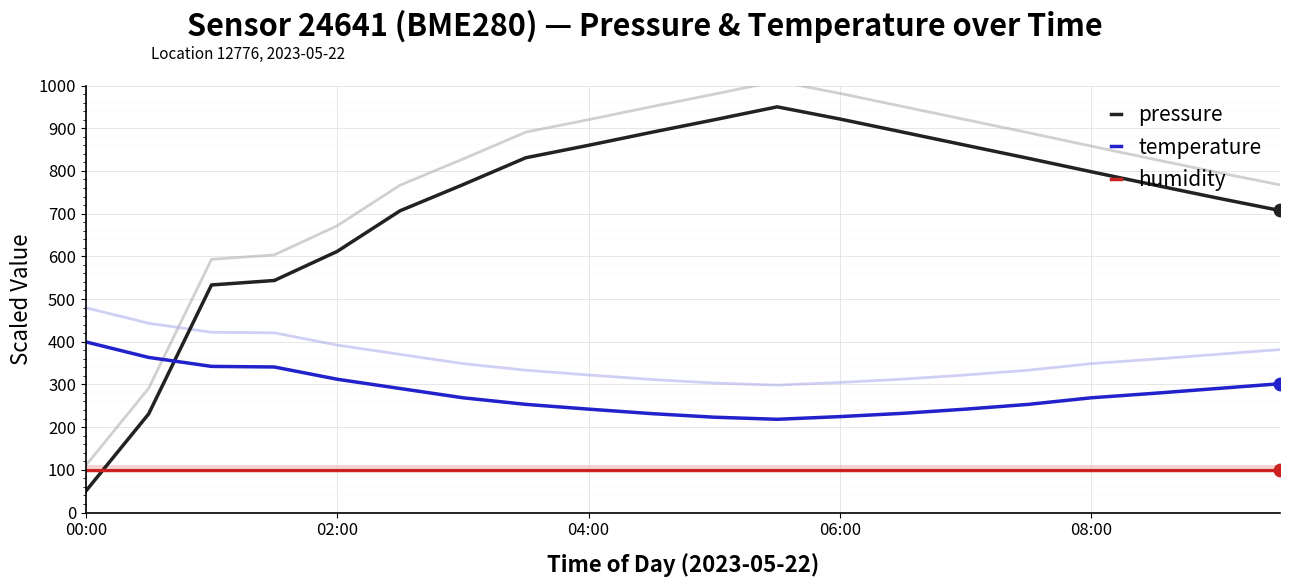

Which series has the largest total across all categories?

pressure